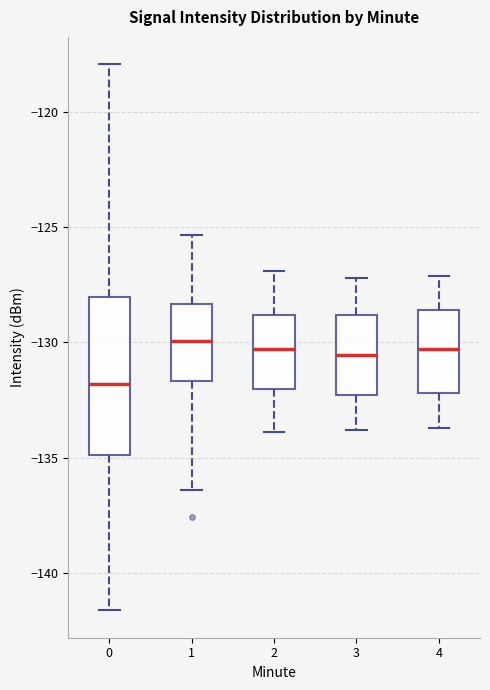

Reading left to right, read every box against the y-axis: the position of its median line, the range the box covers, and the ends of its whiskers. The values are not printed on the chart, so give them approximately, as read against the axis.

0: median -132.0, box -135.0 to -128.0, whiskers -141.5 to -118.0
1: median -130.0, box -131.5 to -128.5, whiskers -136.5 to -125.5
2: median -130.5, box -132.0 to -129.0, whiskers -134.0 to -127.0
3: median -130.5, box -132.5 to -129.0, whiskers -134.0 to -127.0
4: median -130.5, box -132.0 to -128.5, whiskers -133.5 to -127.0